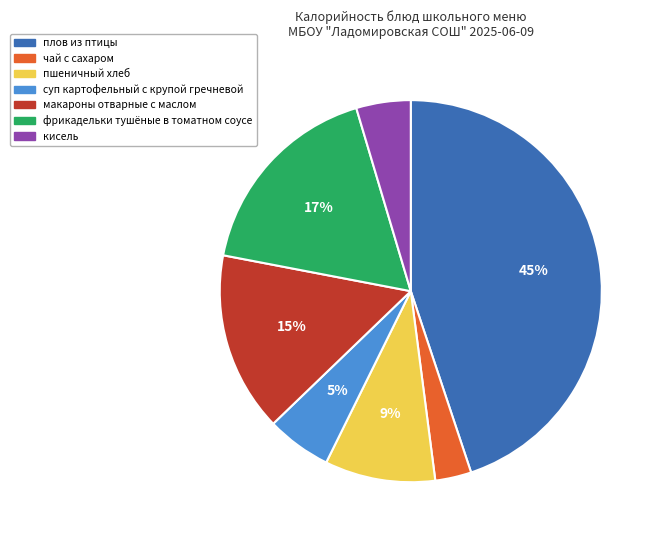

To the nearest percent, what is the average slice percentage?

14%